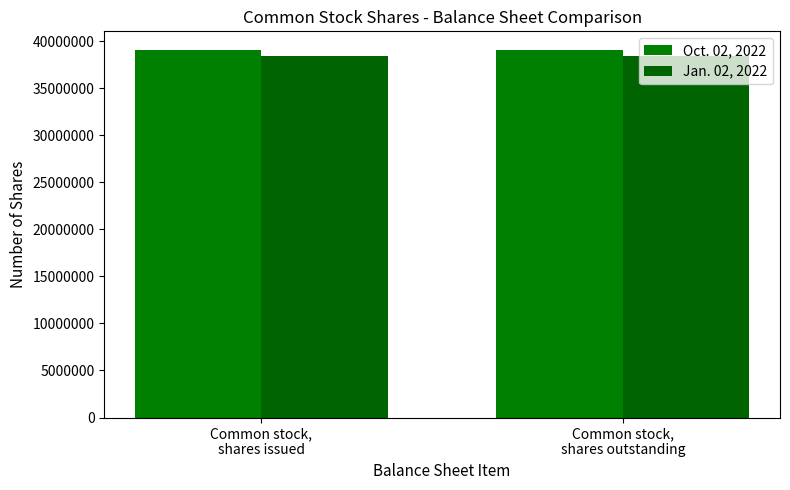

What is the sum of all Oct. 02, 2022 values?

78191556